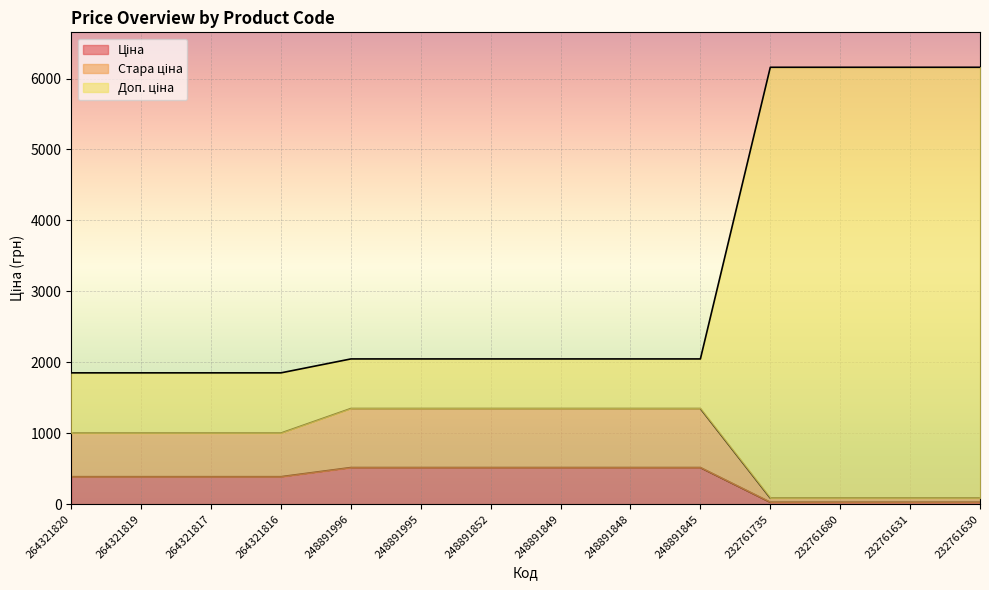

Reading left to right, transcribe all the data shown in this chart.

Ціна: 264321820=386.9	264321819=386.9	264321817=386.9	264321816=386.9	248891996=515.8	248891995=515.8	248891852=515.8	248891849=515.8	248891848=515.8	248891845=515.8	232761735=27.0	232761680=27.0	232761631=27.0	232761630=27.0
Стара ціна: 264321820=1002.0	264321819=1002.0	264321817=1002.0	264321816=1002.0	248891996=1348.2	248891995=1348.2	248891852=1348.2	248891849=1348.2	248891848=1348.2	248891845=1348.2	232761735=87.0	232761680=87.0	232761631=87.0	232761630=87.0
Доп. ціна: 264321820=1851.0	264321819=1851.0	264321817=1851.0	264321816=1851.0	248891996=2047.2	248891995=2047.2	248891852=2047.2	248891849=2047.2	248891848=2047.2	248891845=2047.2	232761735=6159.0	232761680=6159.0	232761631=6159.0	232761630=6159.0